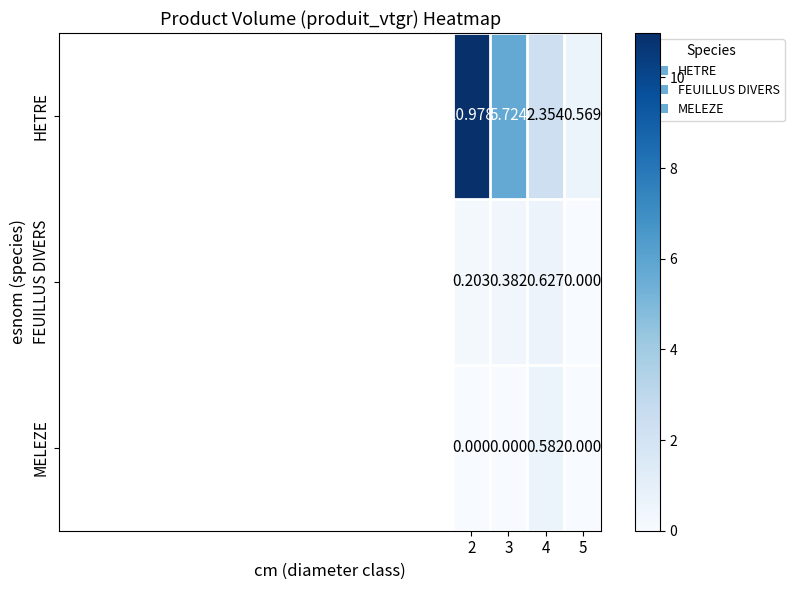

Which series has the largest range (max minus min)?

HETRE